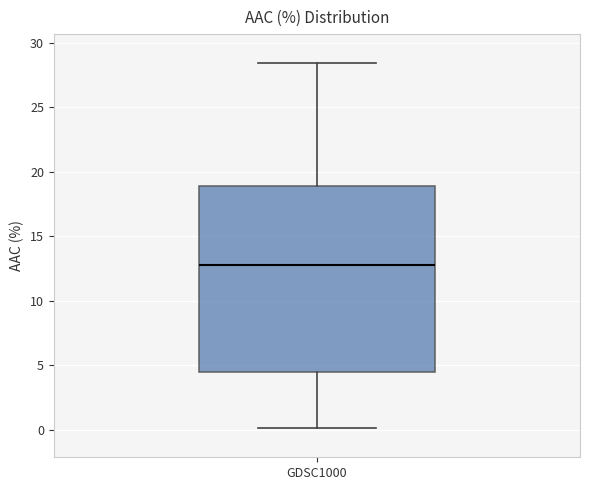

Transcribe this box plot: give where the median line is, the range the box spans, and where the two whiskers end, as read against the y-axis. The values are not printed on the chart, so give them approximately, as read against the axis.

median 13.0, box 4.5 to 19.0, whiskers 0.0 to 28.5